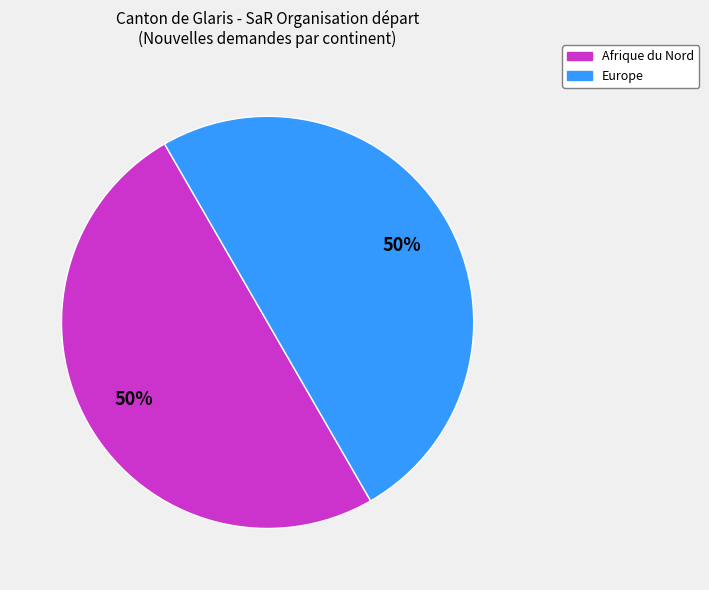

To the nearest percent, what is the average slice percentage?

50%